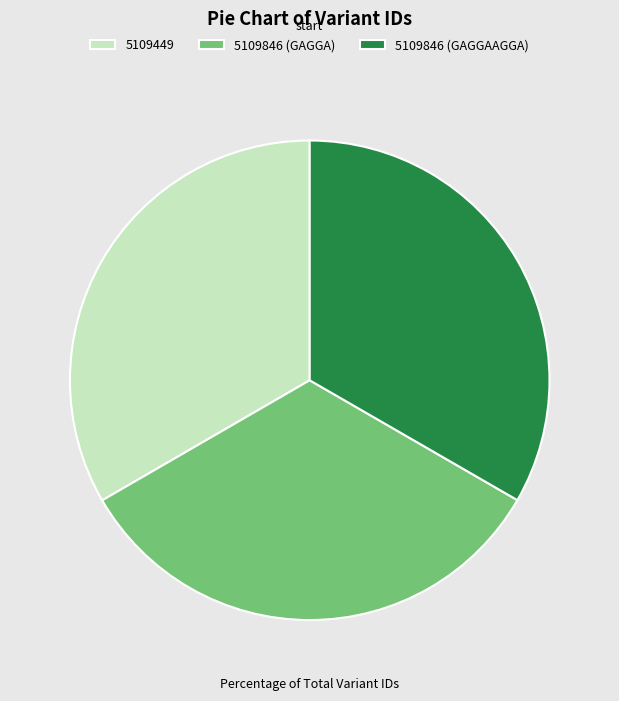

The 5109846 (GAGGA) slice represents 46% of the pie. True or false?

False